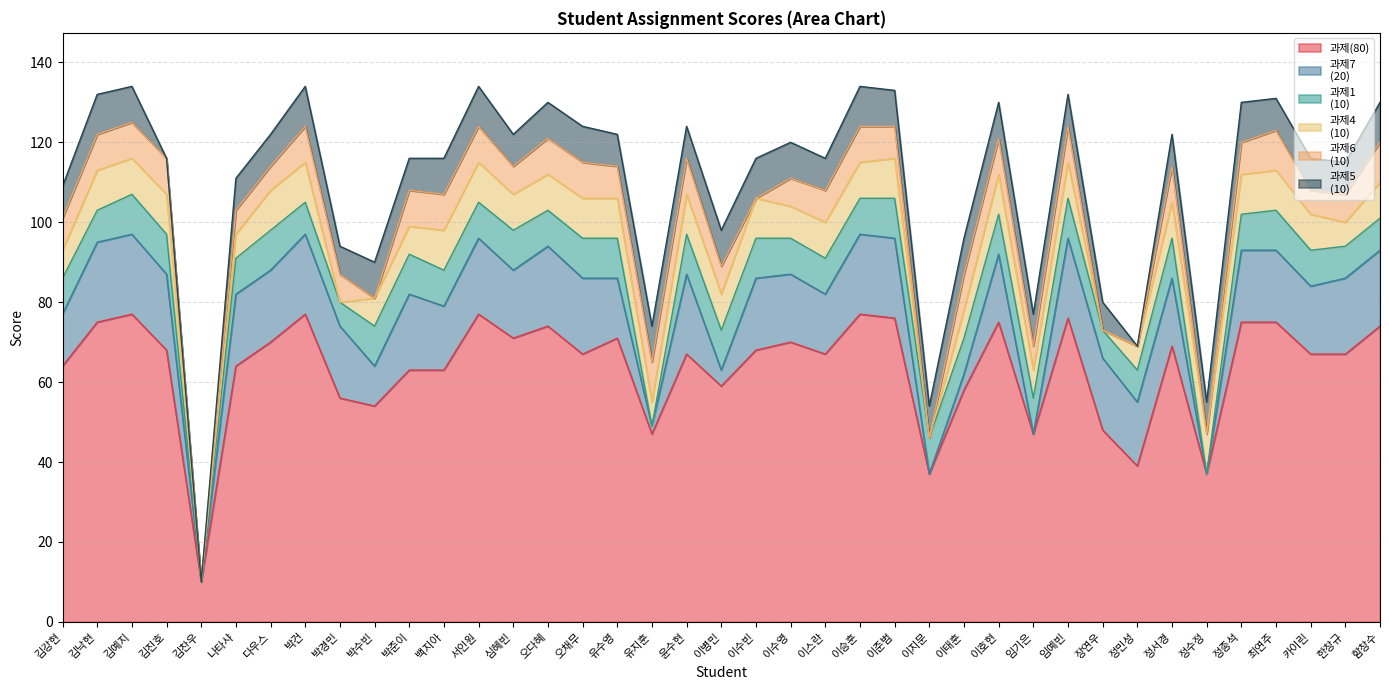

What is the approximate value of 과제7
(20) at 이수영, to the nearest 5?

15